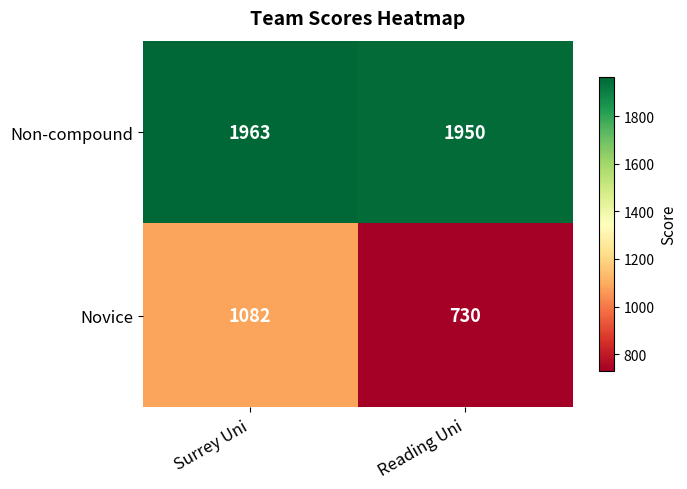

Reading right to left, transcribe all the data shown in this chart.

Non-compound: 1950	1963
Novice: 730	1082